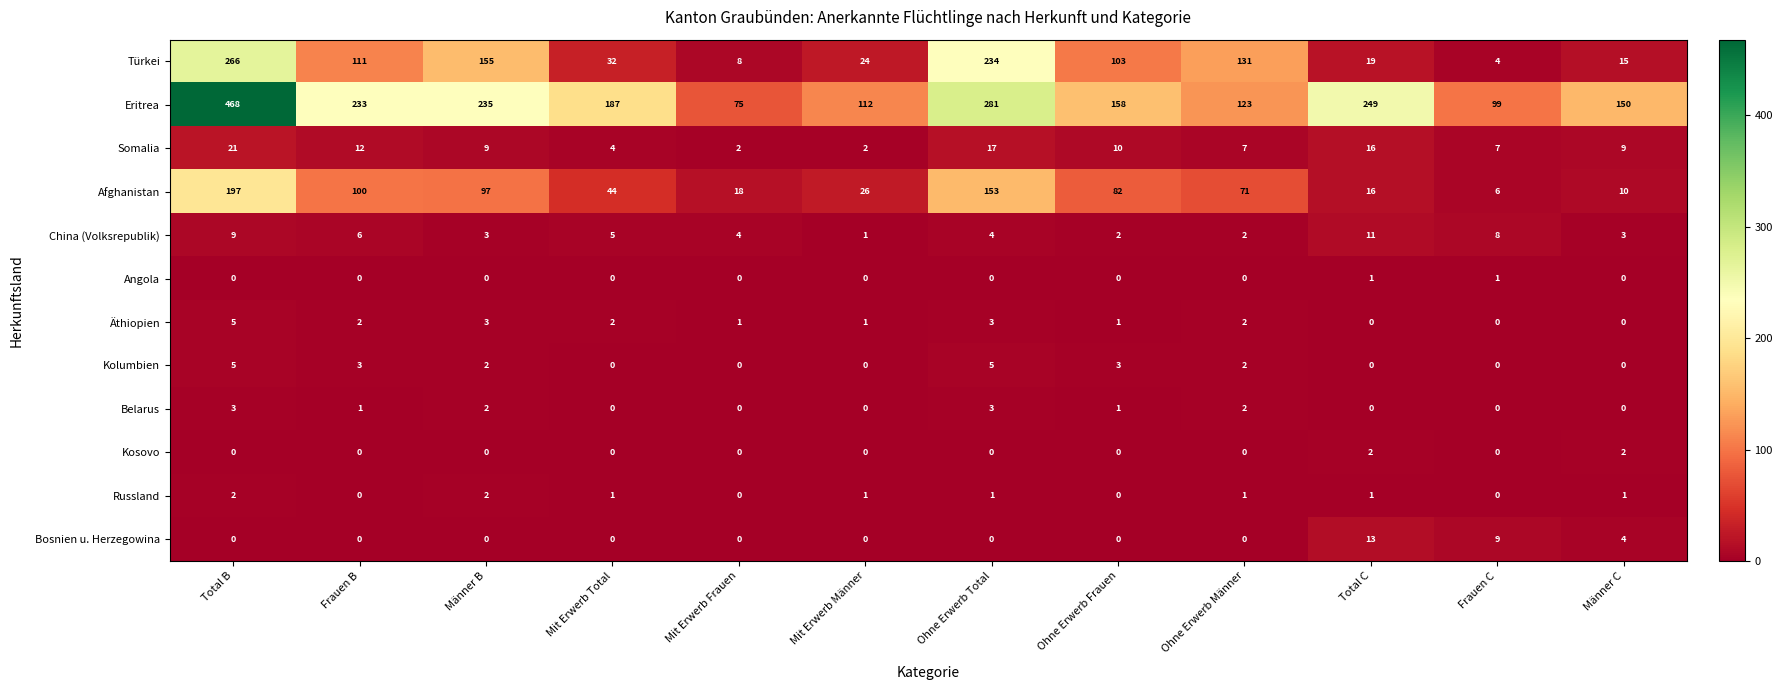

Count the number of data series in this chart.

12